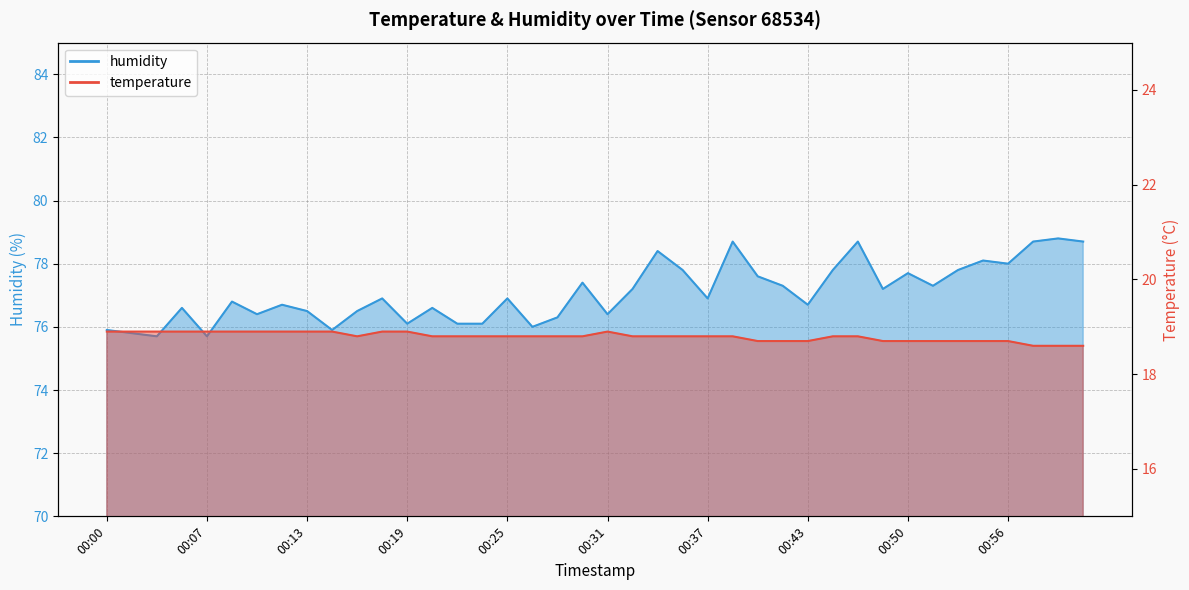

True or false: humidity has a value of 77.2 at 00:48.

True